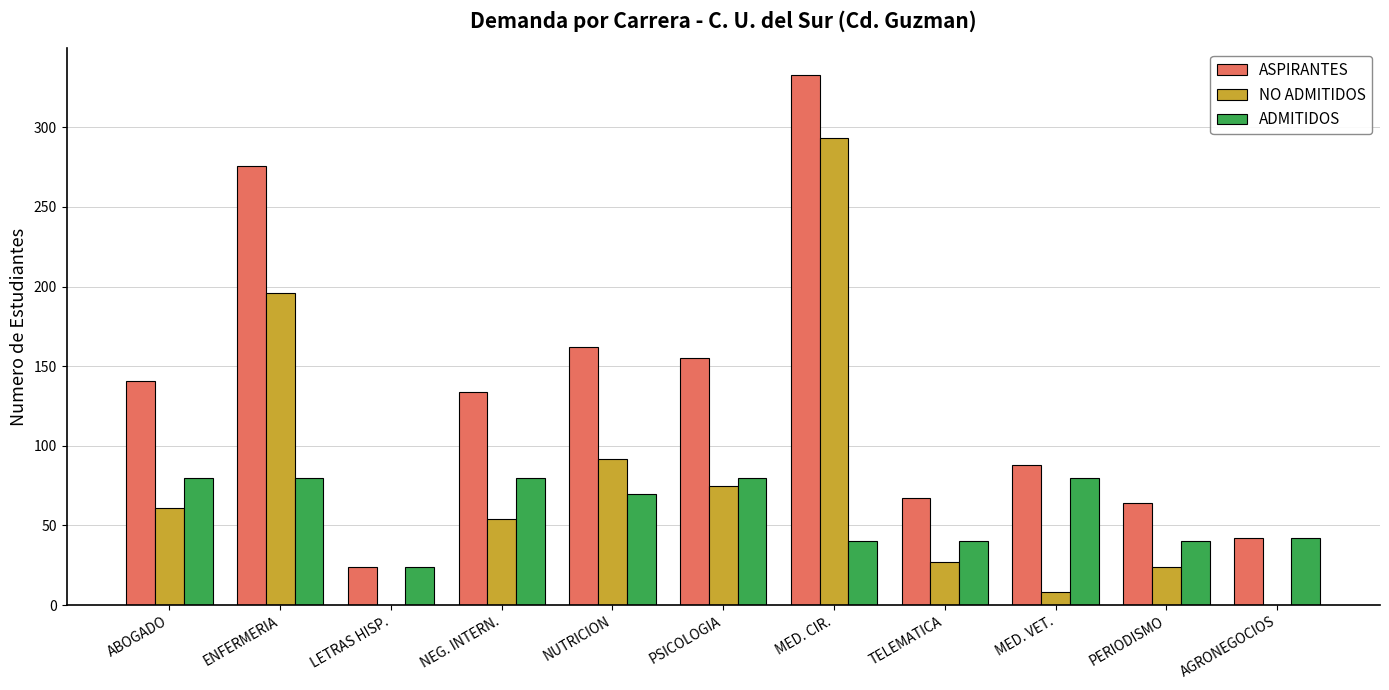

At which label is ASPIRANTES closest to 178?

NUTRICION